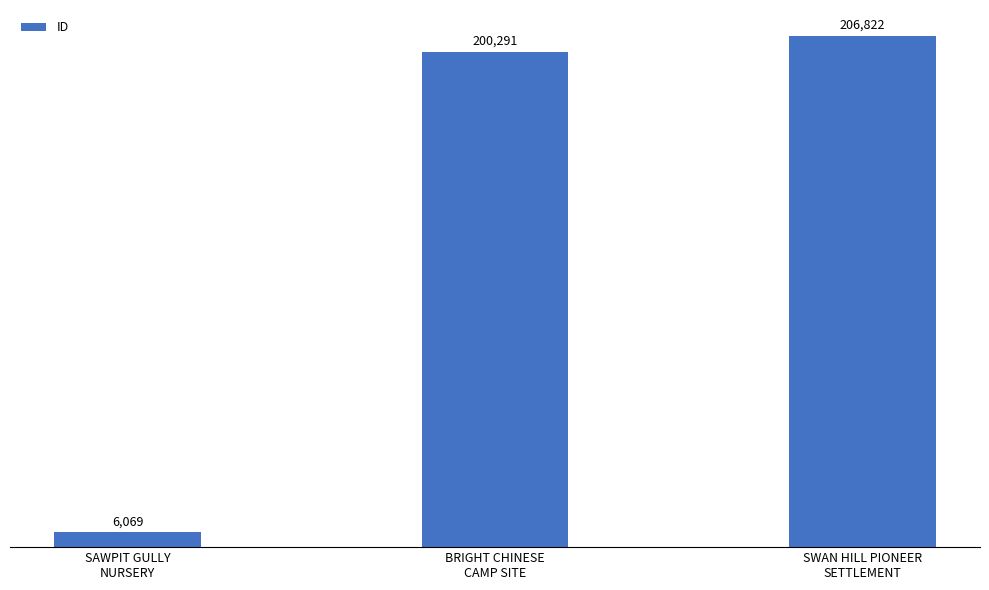

How many distinct data groups are displayed?

1